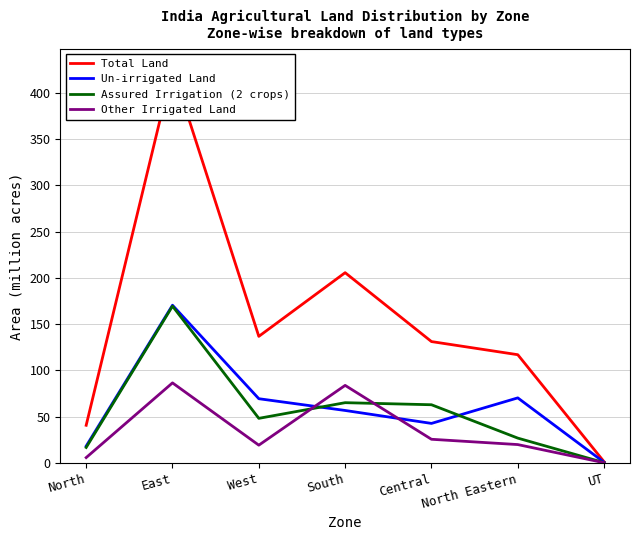

What value does the Un-irrigated Land series have at UT?

0.7